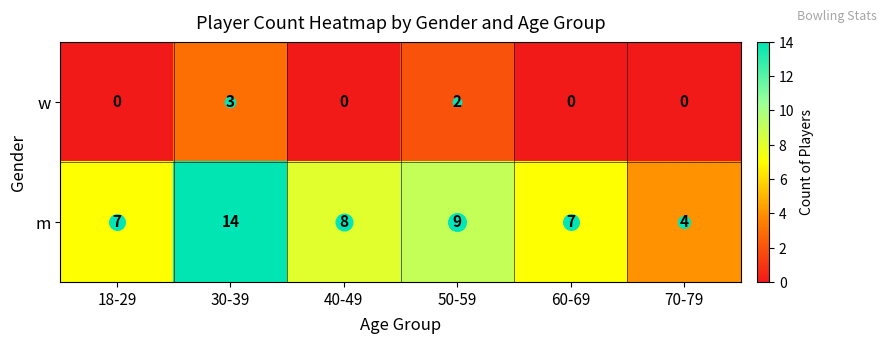

Where does the m series first go above 8?

30-39